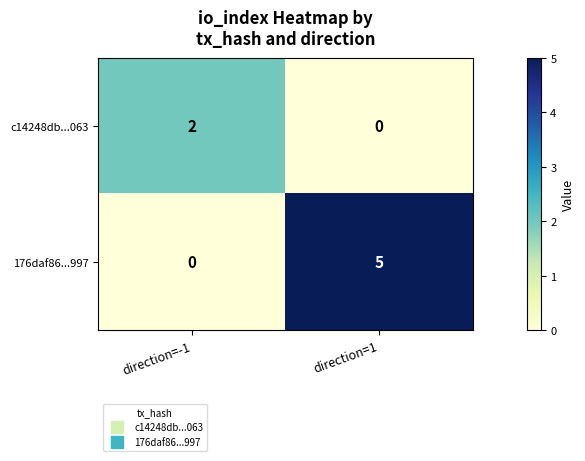

At which label is 176daf86...997 closest to 2?

direction=-1